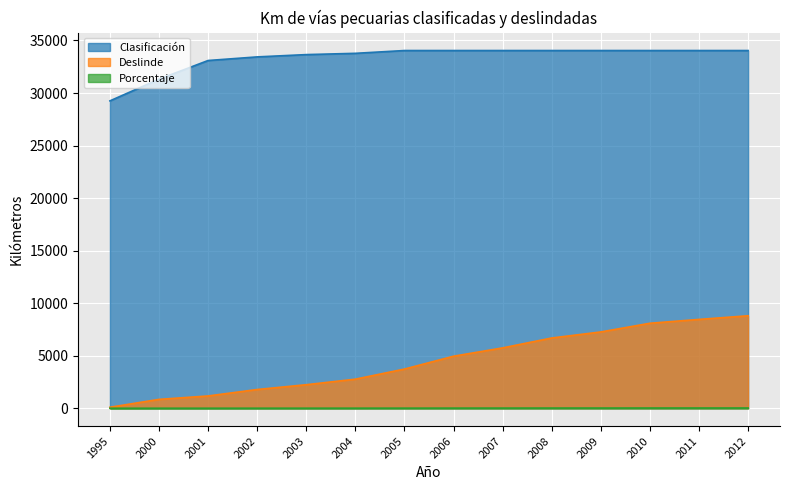

What is the value of the Porcentaje point at the 13th from the left?

24.8